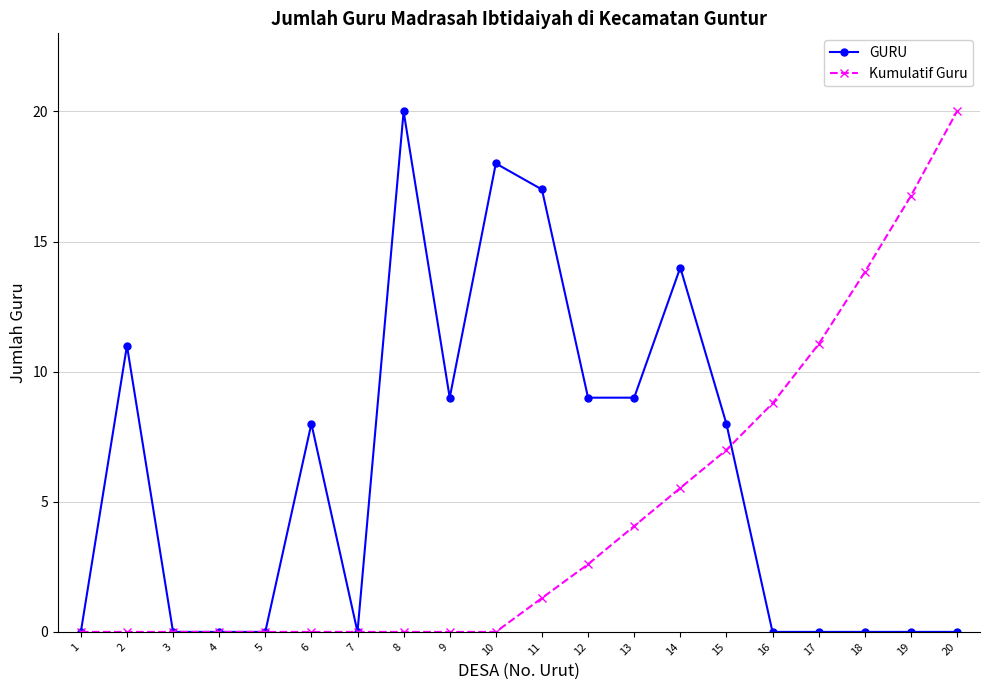

What is the value of the Kumulatif Guru point at the 19th from the left?

16.7